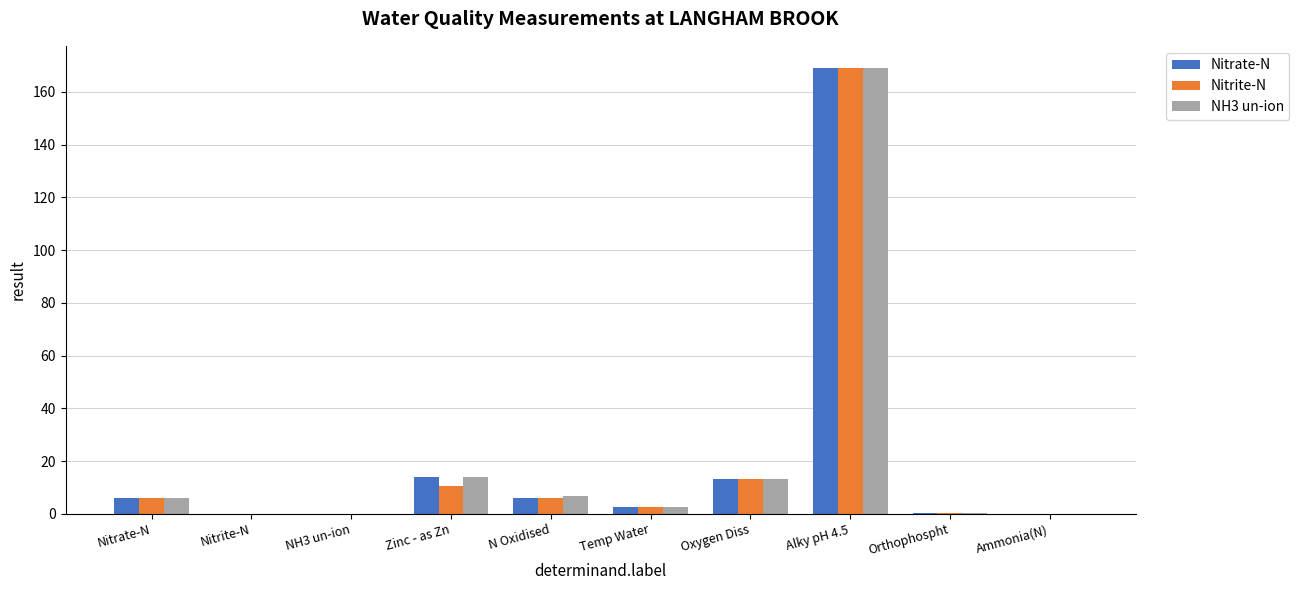

What is the sum of the Nitrate-N values at Orthophospht and Oxygen Diss?

13.5